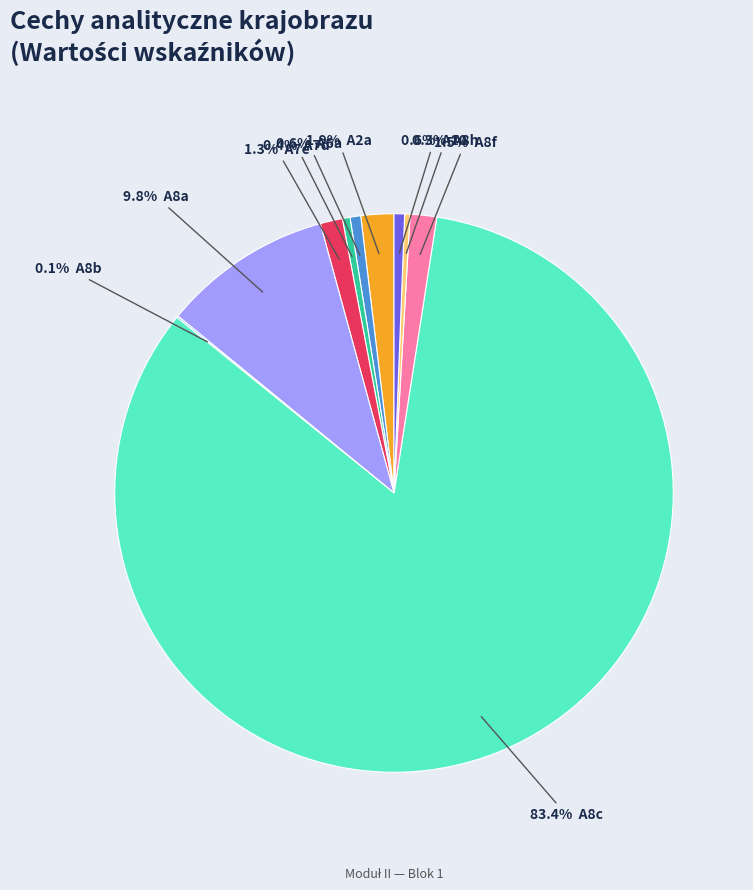

Is there a majority slice in this chart?

Yes